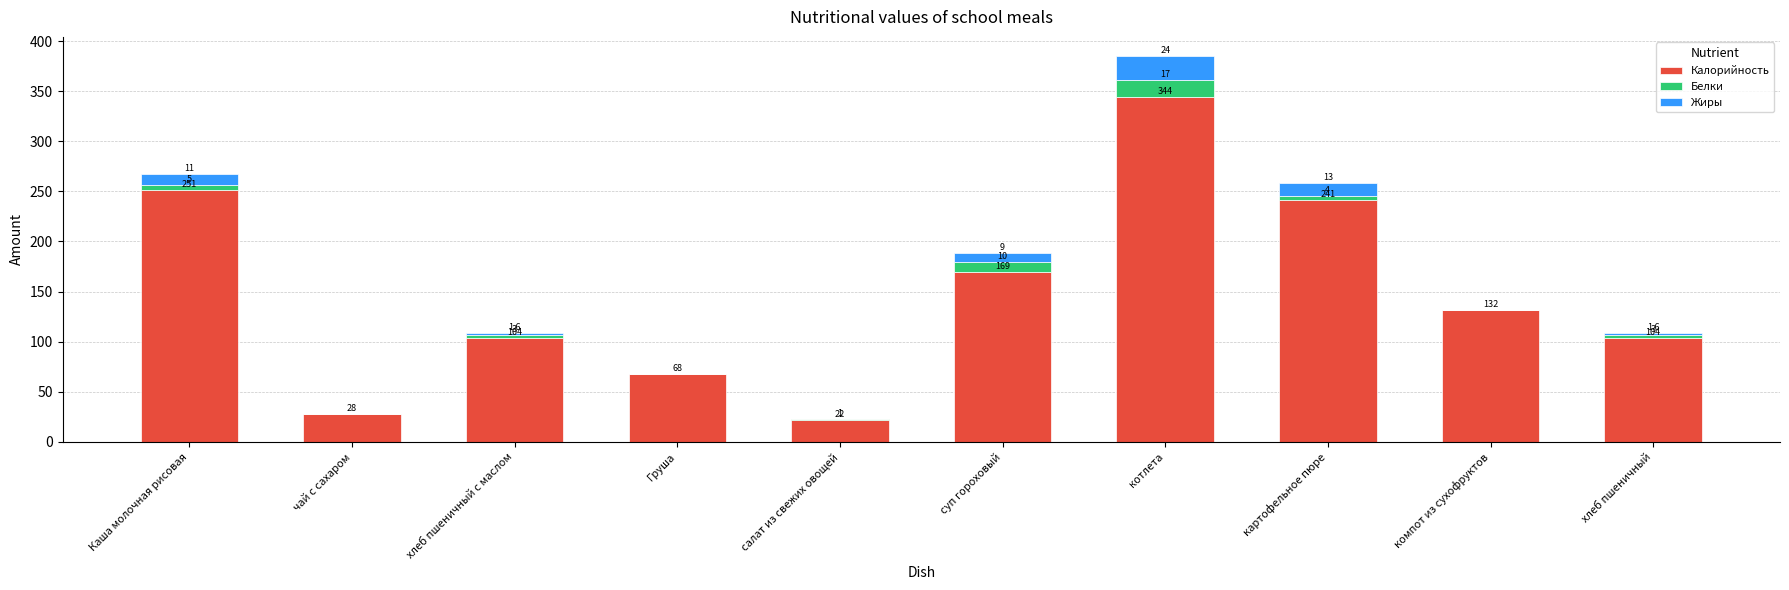

Count the number of categories in the chart.

10